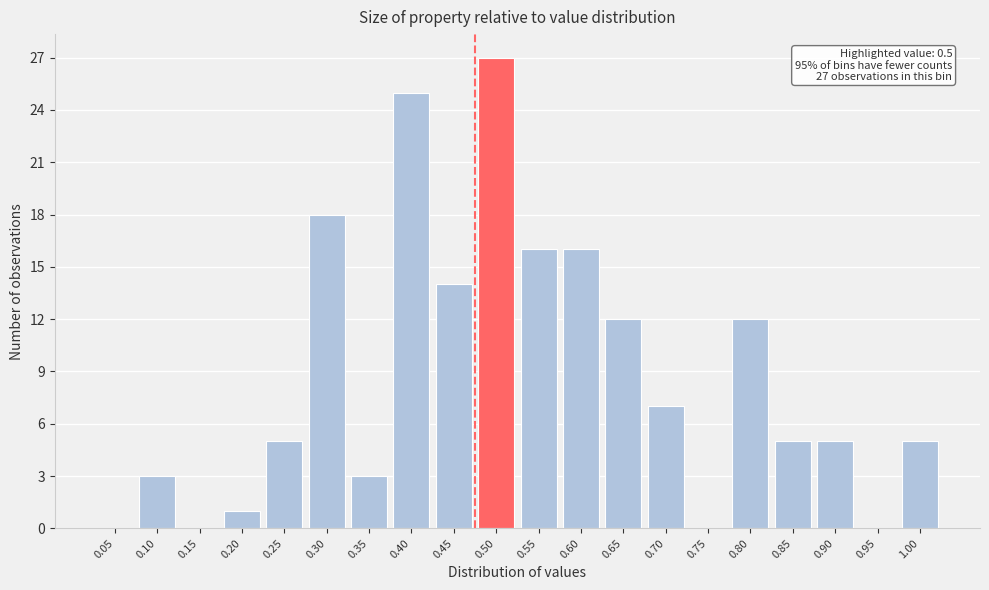

Reading left to right, transcribe all the data shown in this chart.

0.05=0	0.10=3	0.15=0	0.20=1	0.25=5	0.30=18	0.35=3	0.40=25	0.45=14	0.50=27	0.55=16	0.60=16	0.65=12	0.70=7	0.75=0	0.80=12	0.85=5	0.90=5	0.95=0	1.00=5